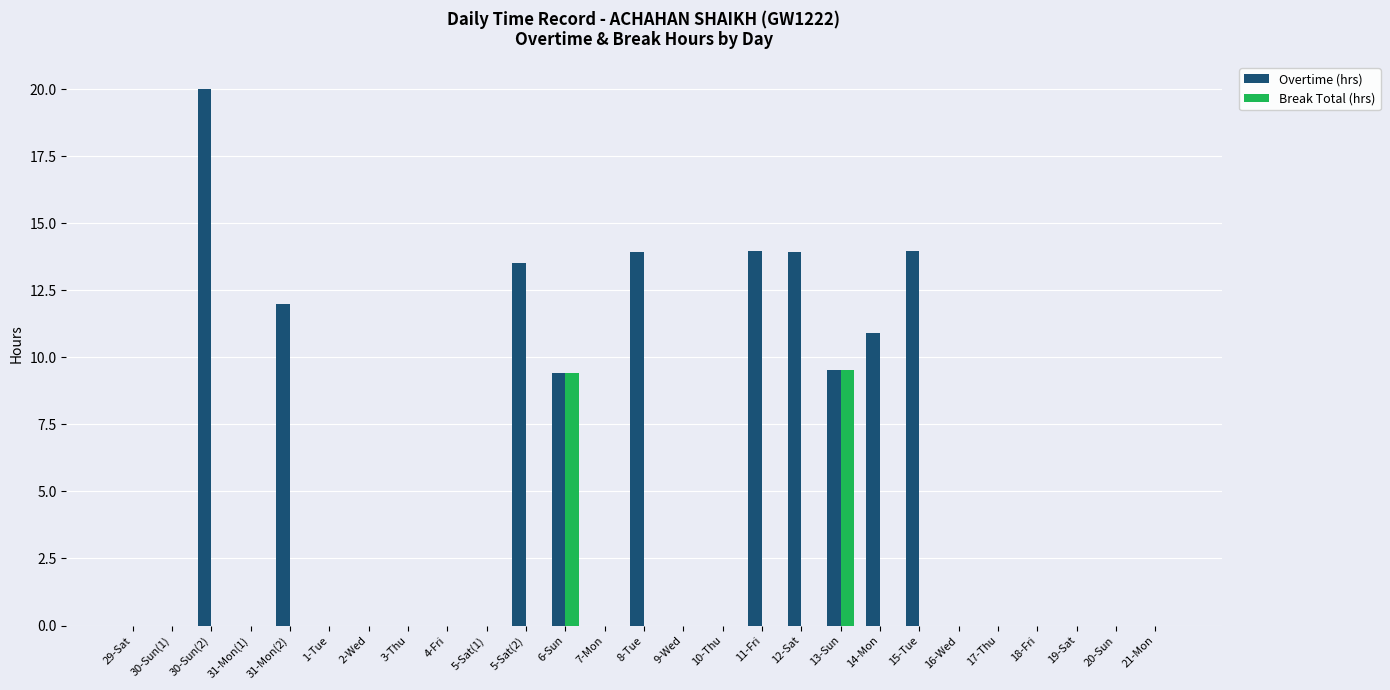

What is the sum of all Break Total (hrs) values?

19.0